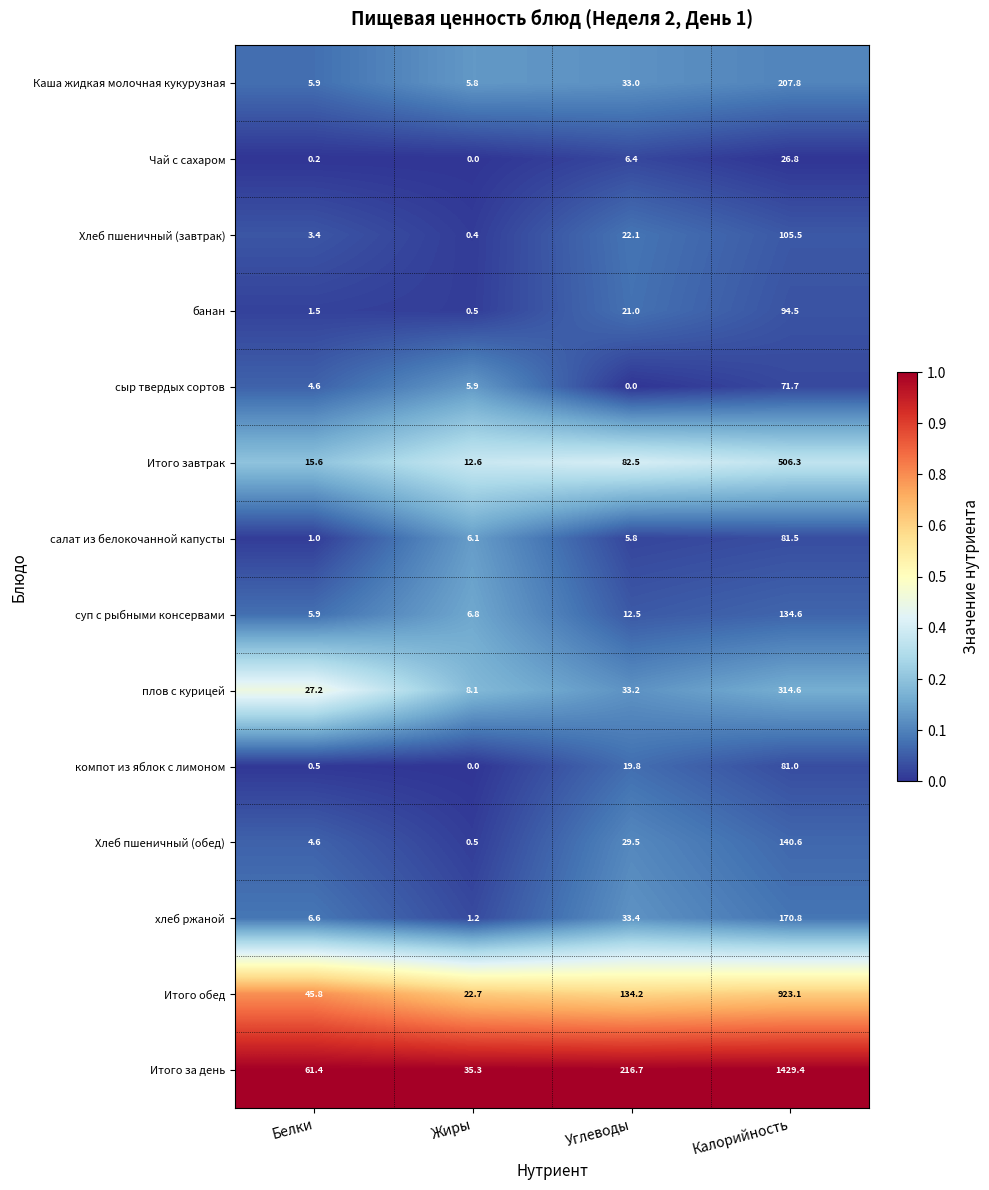

The Хлеб пшеничный (обед) series shows 6.3 at Белки. True or false?

False